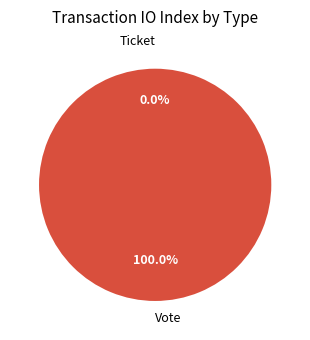

How many slices are in this pie chart?

2